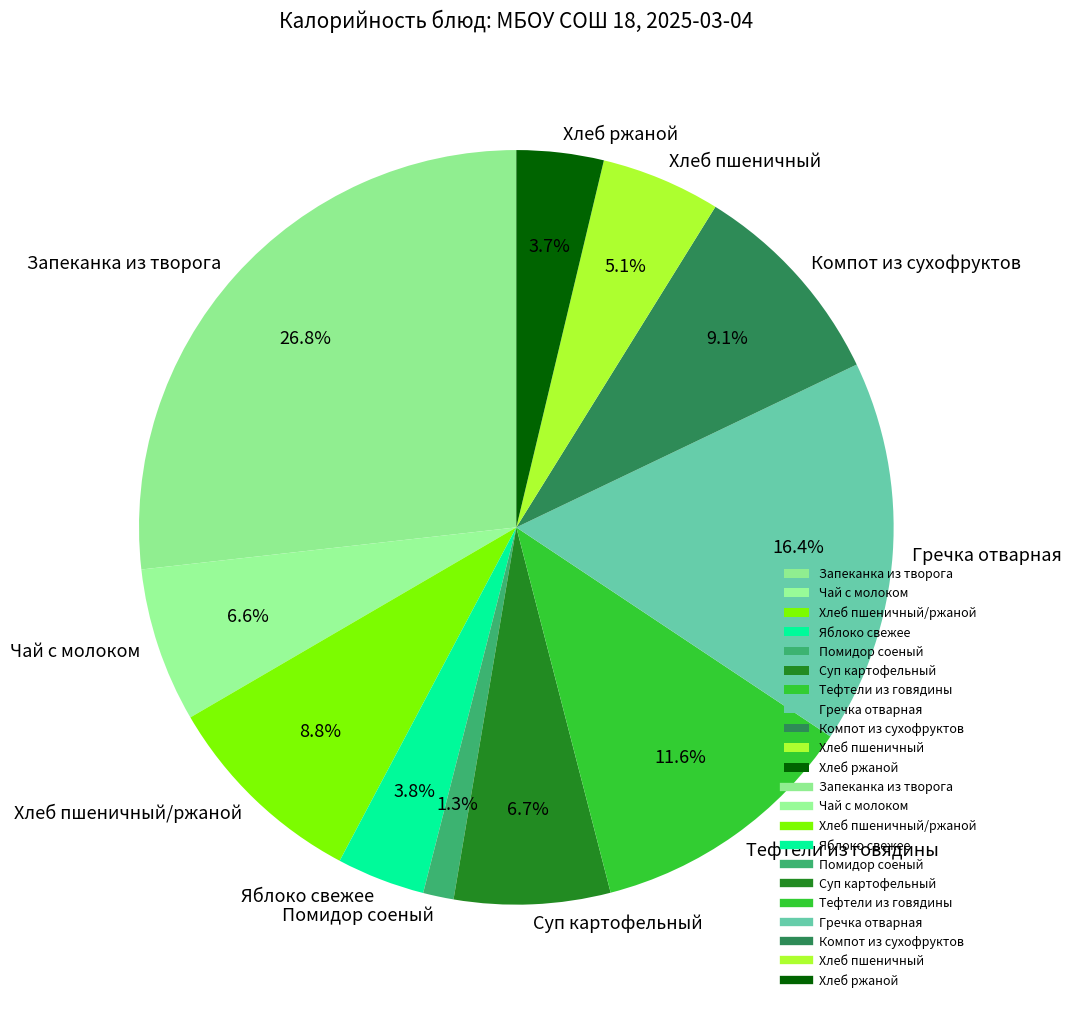

To the nearest percent, what is the combined percentage of Тефтели из говядины and Гречка отварная?

28%